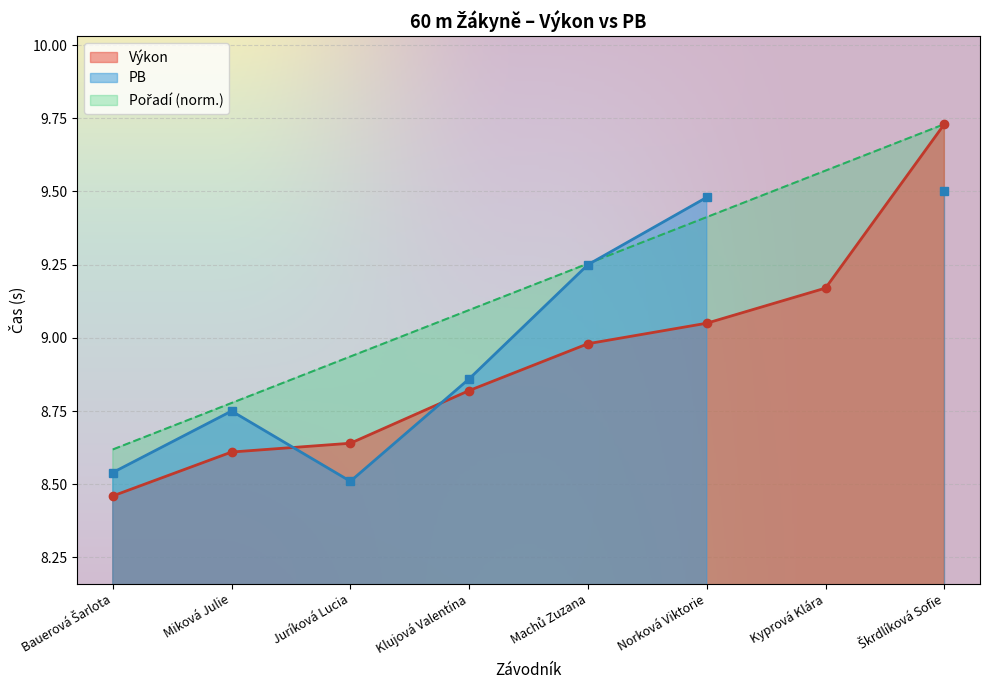

The value of Výkon at Norková Viktorie is 13.8. True or false?

False